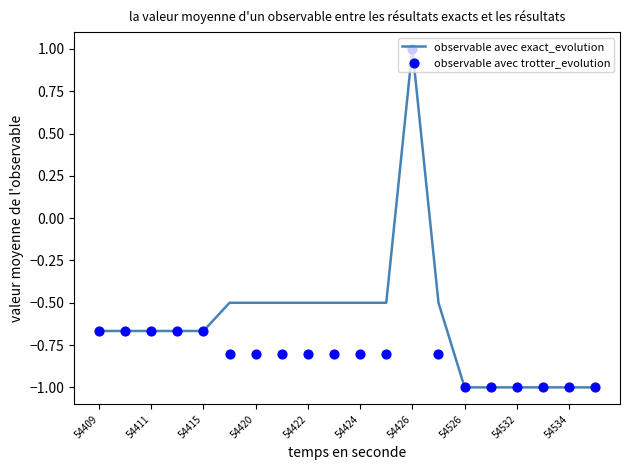

Which series contains the lowest Y value?

observable avec exact_evolution